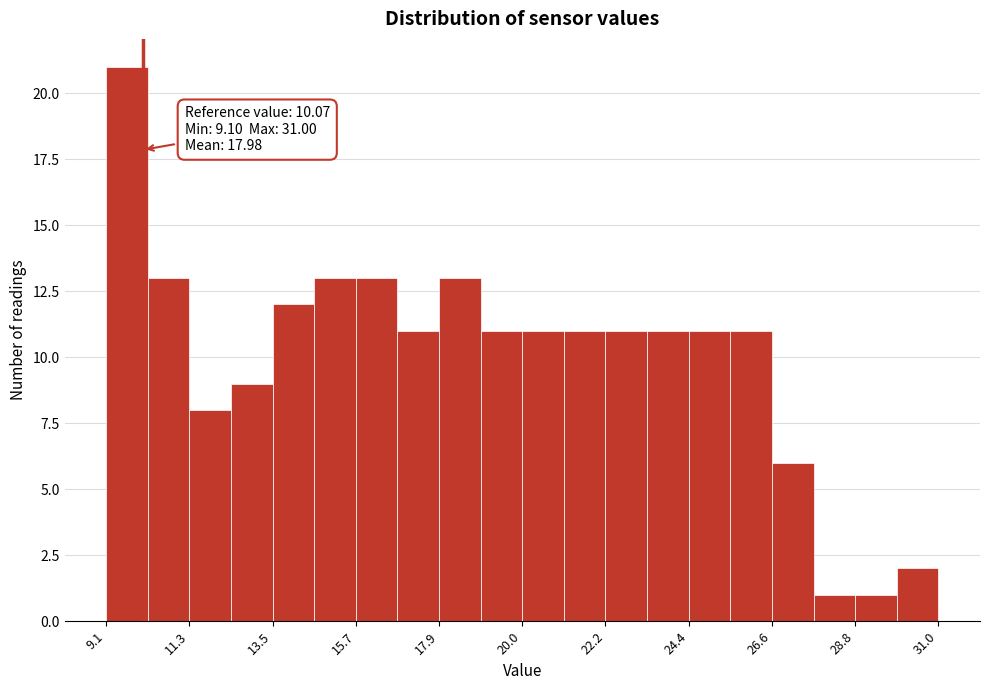

Read against the x-axis, roughly where is the centre of the tallest bar?

9.5